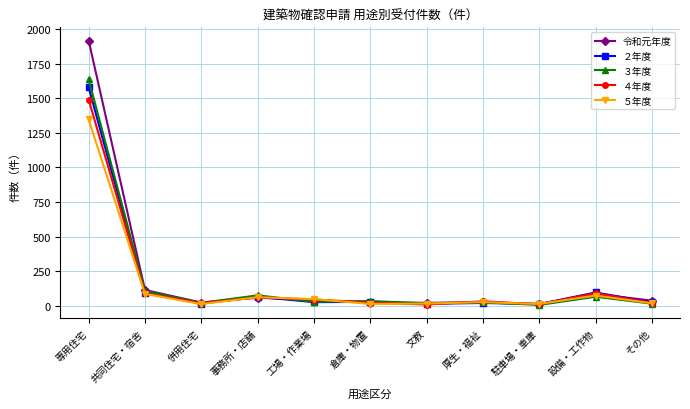

How many categories are shown in the chart?

11